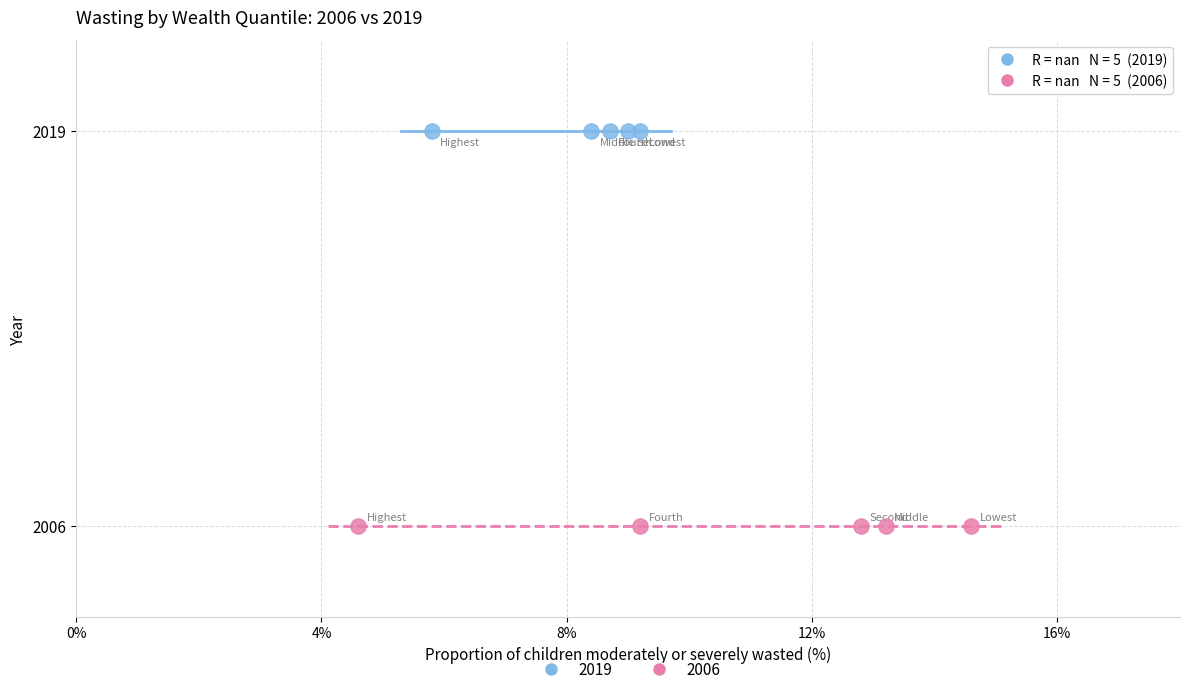

Which series reaches the maximum Y coordinate?

2019